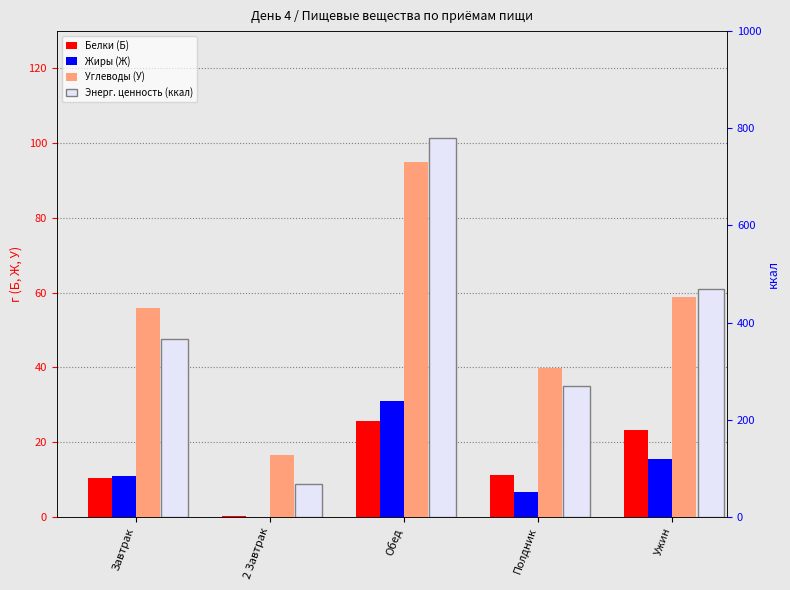

Rank the series by their maximum value, from highest to lowest.

Энерг. ценность (ккал), Углеводы (У), Жиры (Ж), Белки (Б)